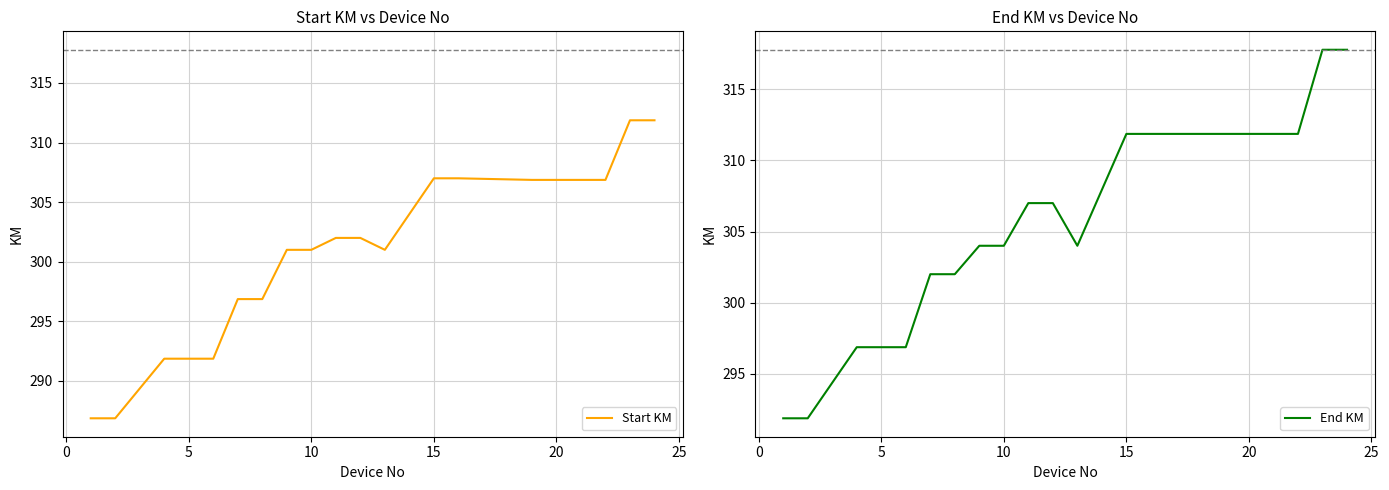

Read the Start KM value at 5.

291.9